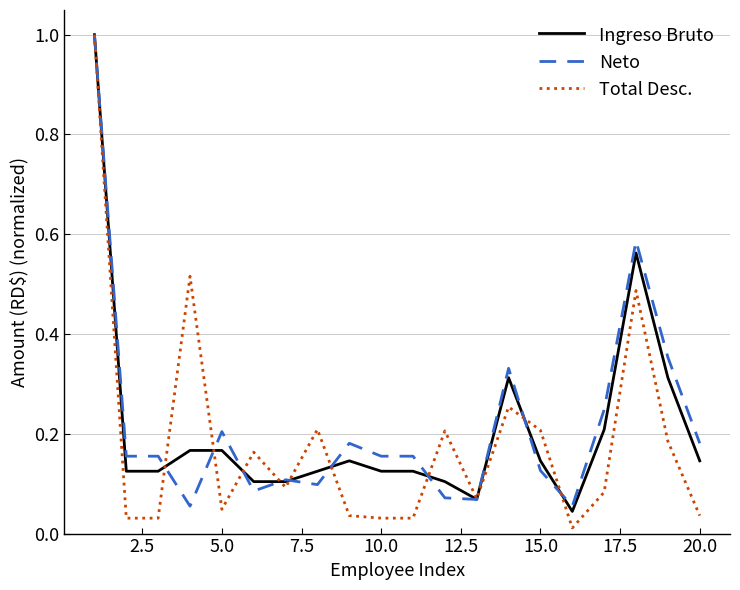

What is the greatest value displayed?

1.0